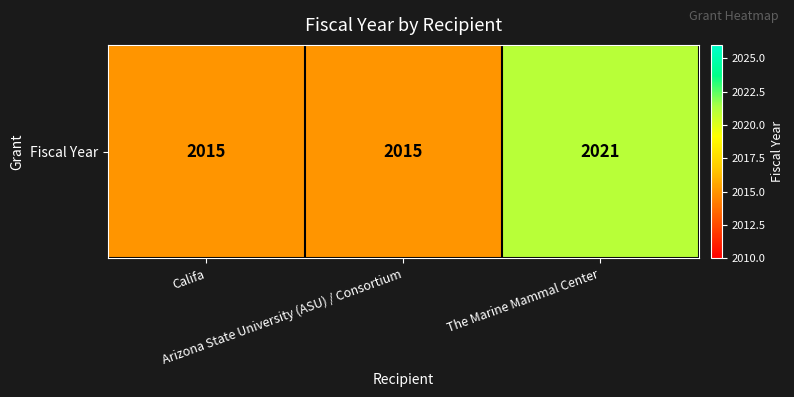

Approximately how many times larger is the value at The Marine Mammal Center compared to Califa?

1.0